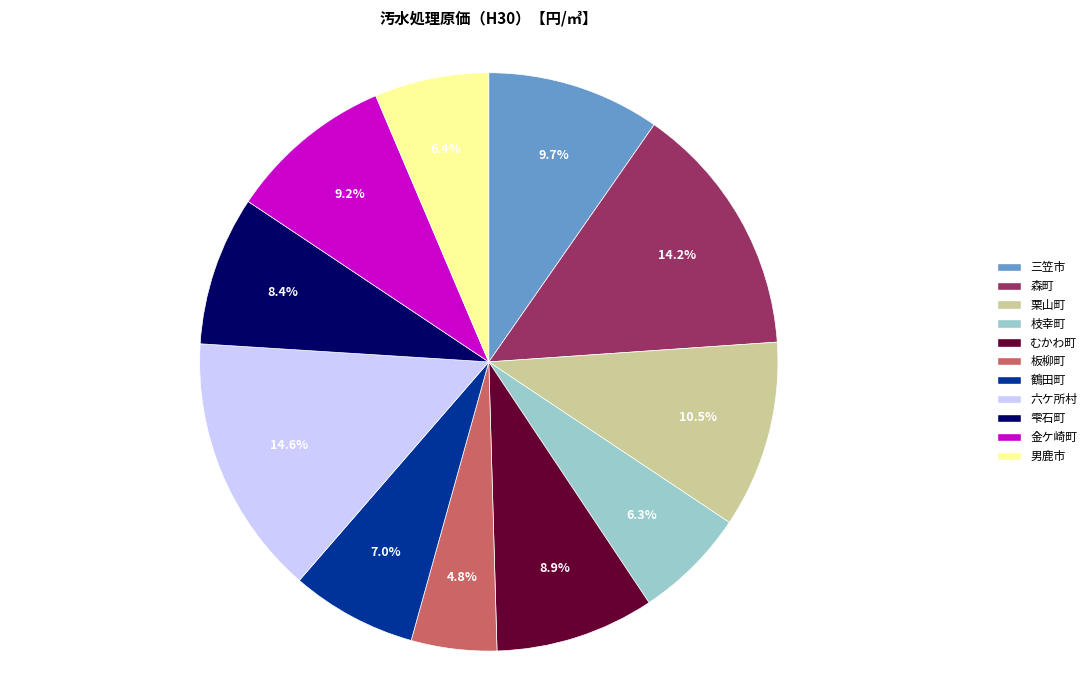

Is there a majority slice in this chart?

No